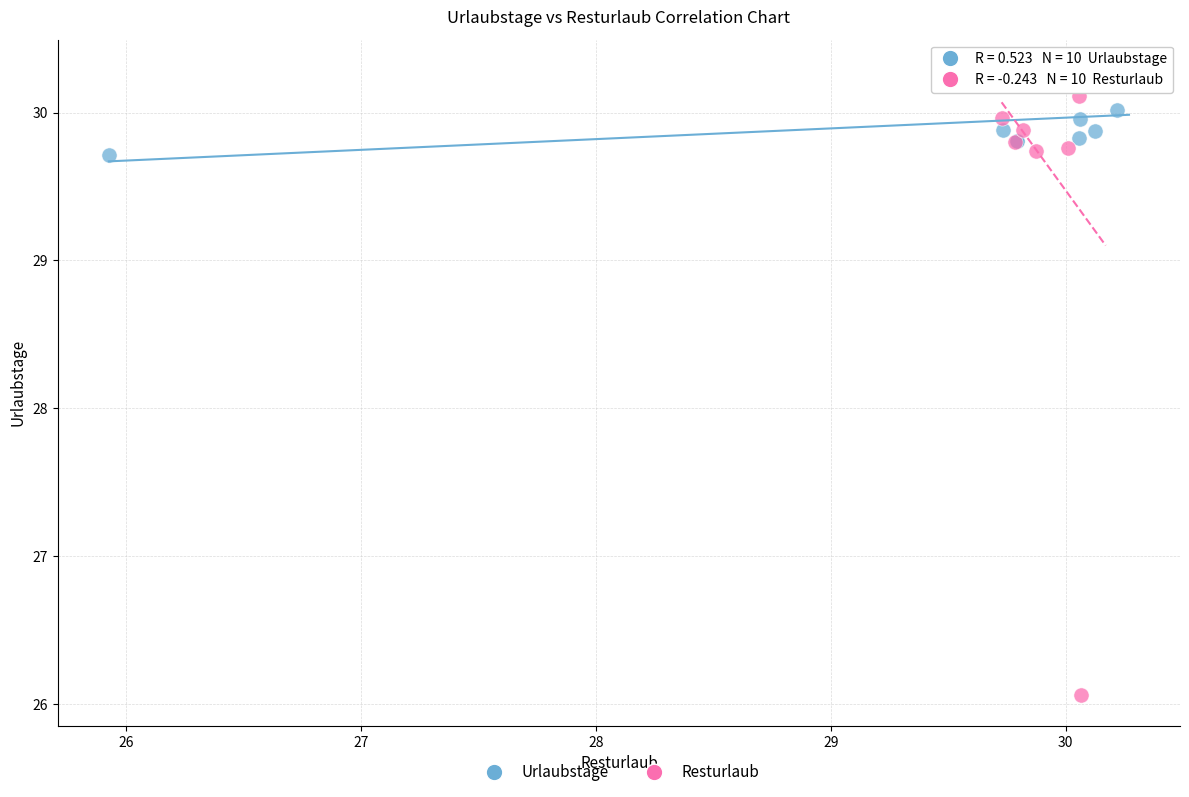

Which series has the largest Y range (max minus min)?

Resturlaub